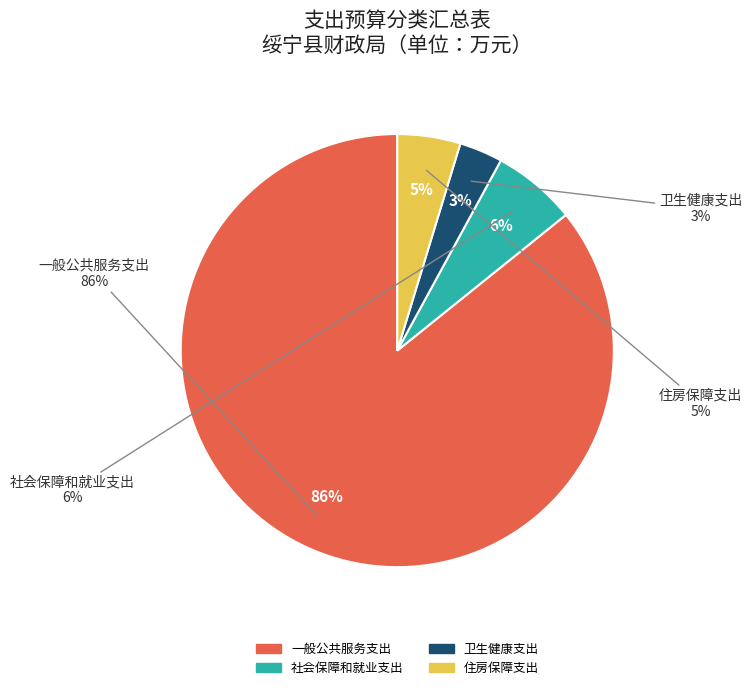

To the nearest percent, what is the difference between the largest and smallest slice percentages?

83%